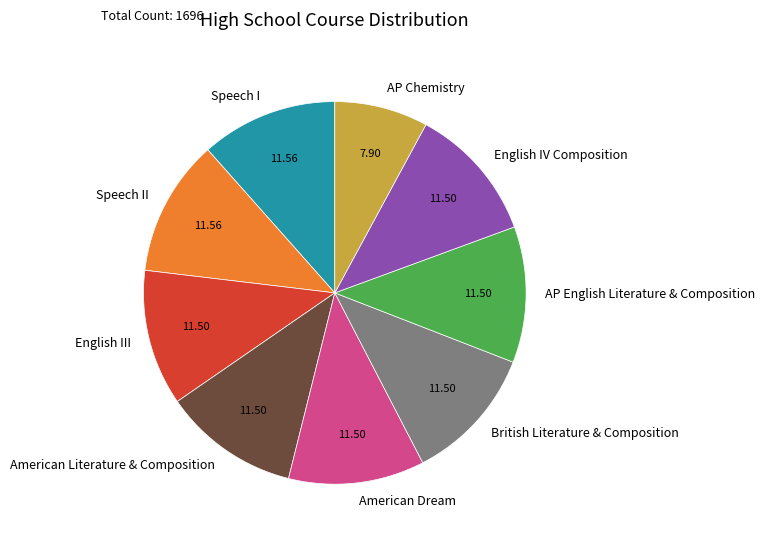

Is British Literature & Composition the majority of the pie?

No